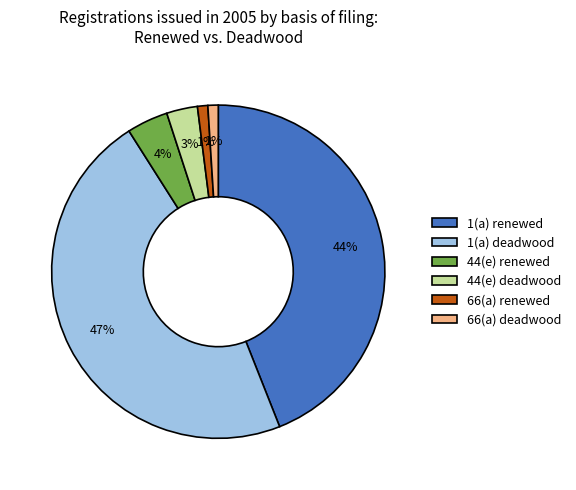

To the nearest percent, what is the average slice percentage?

17%